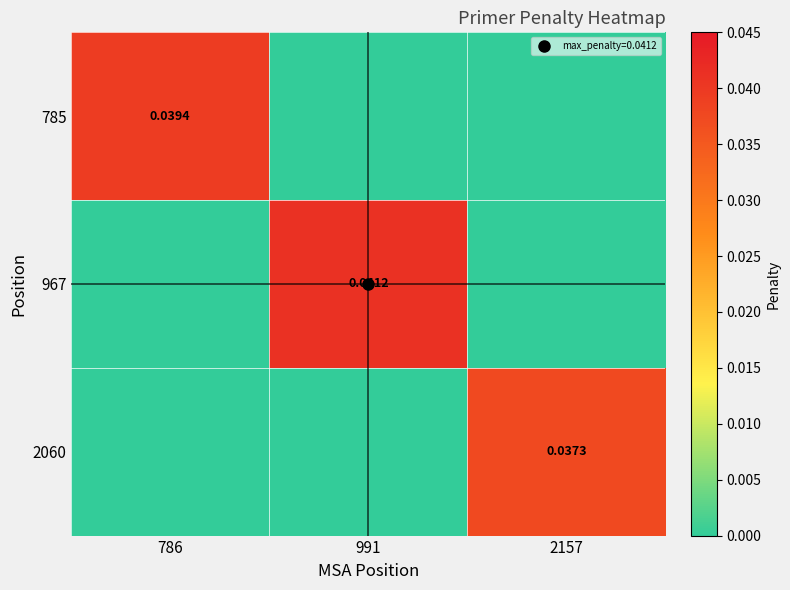

Is it true that 967 equals 0.0 at 2157?

False